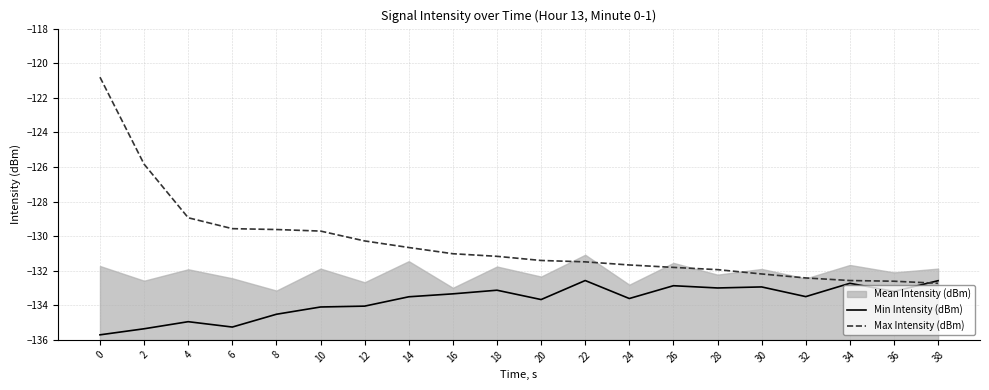

What is the difference between the Min Intensity (dBm) values at 18 and 4?

1.8